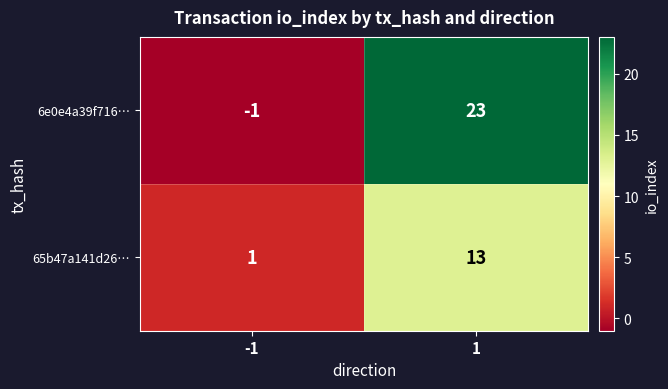

How many values in 6e0e4a39f716… are below zero?

1